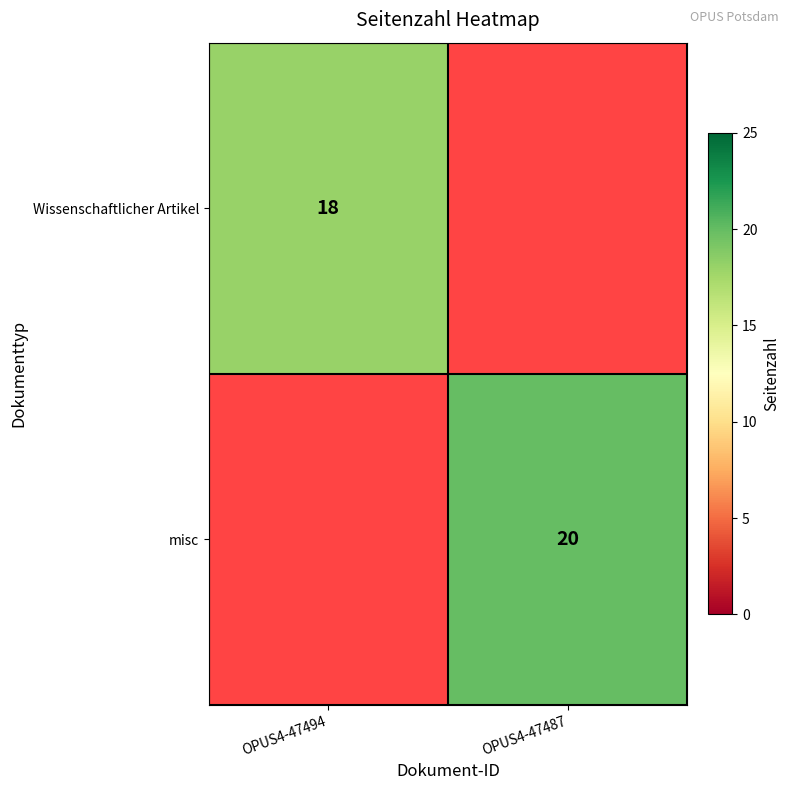

The misc series shows 34 at OPUS4-47487. True or false?

False